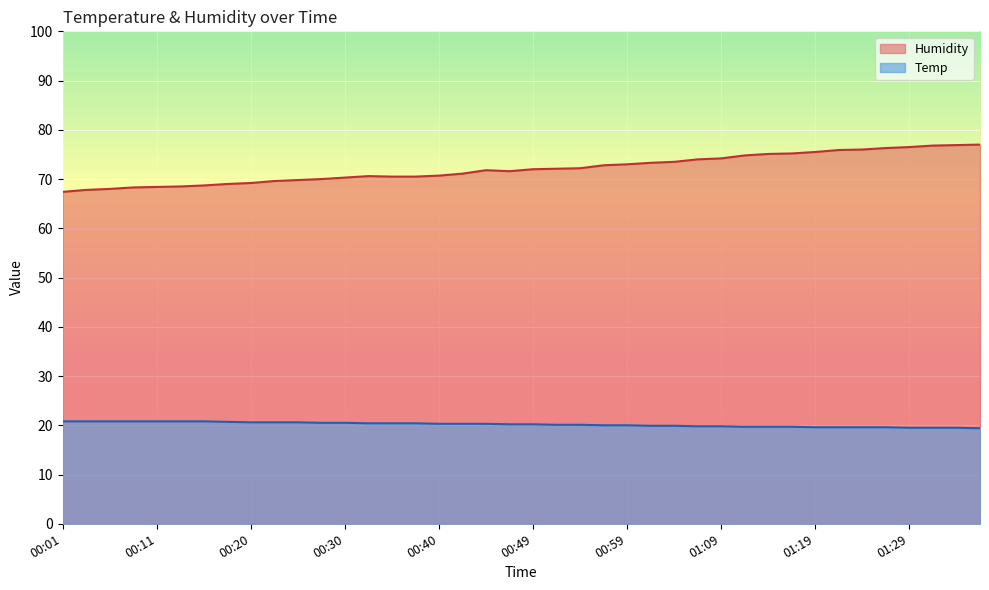

What is the sum of all Temp values?

806.6